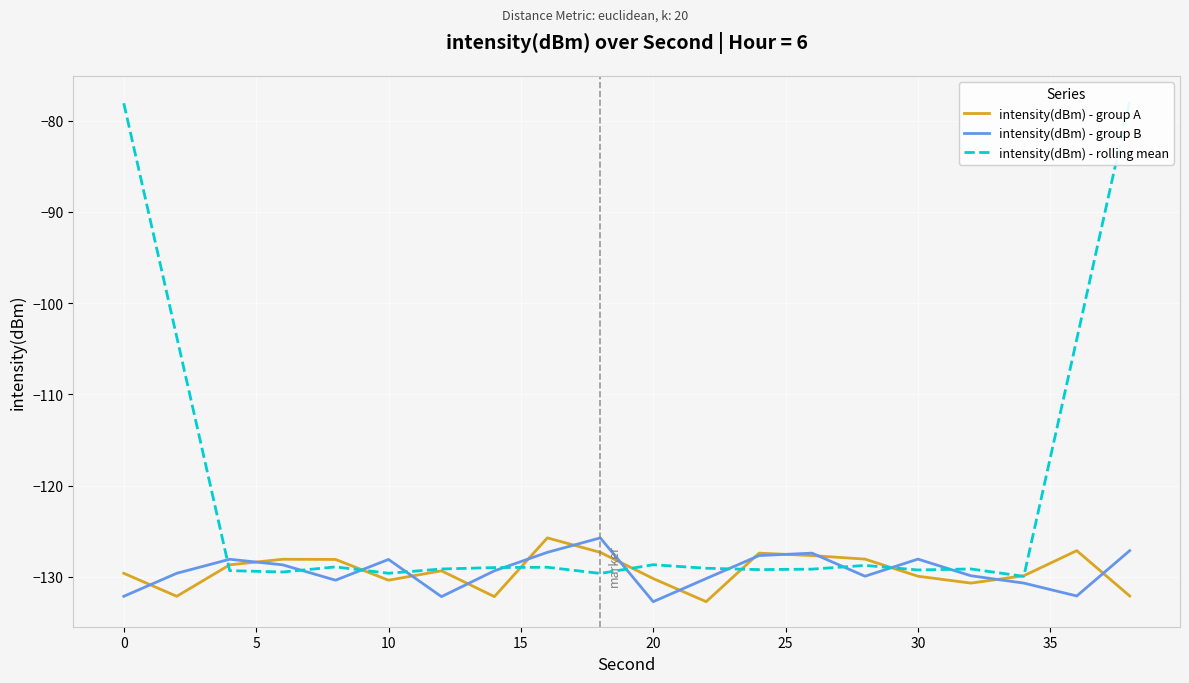

What is the sum of all intensity(dBm) - group B values?

-2587.5